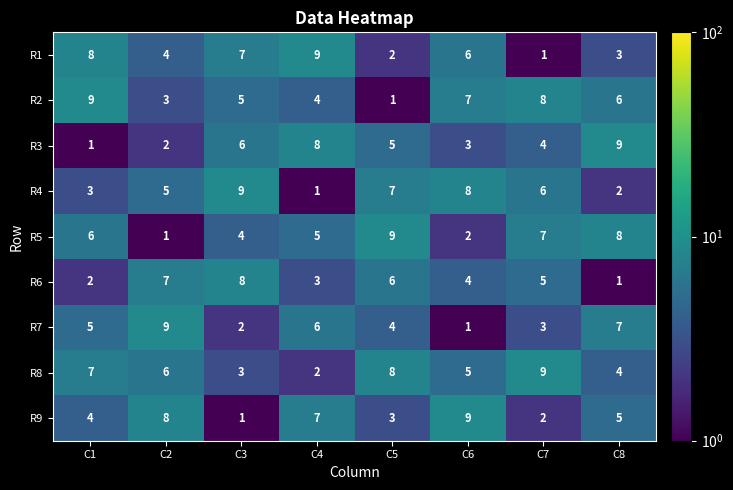

List the labels in order of R4 value, largest first.

C3, C6, C5, C7, C2, C1, C8, C4